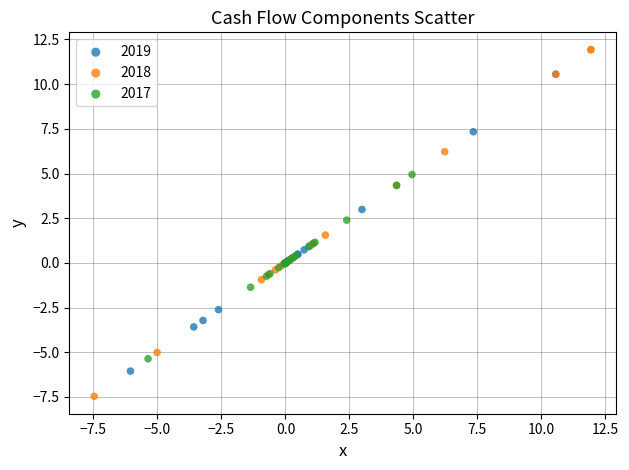

Which series contains the lowest Y value?

2018